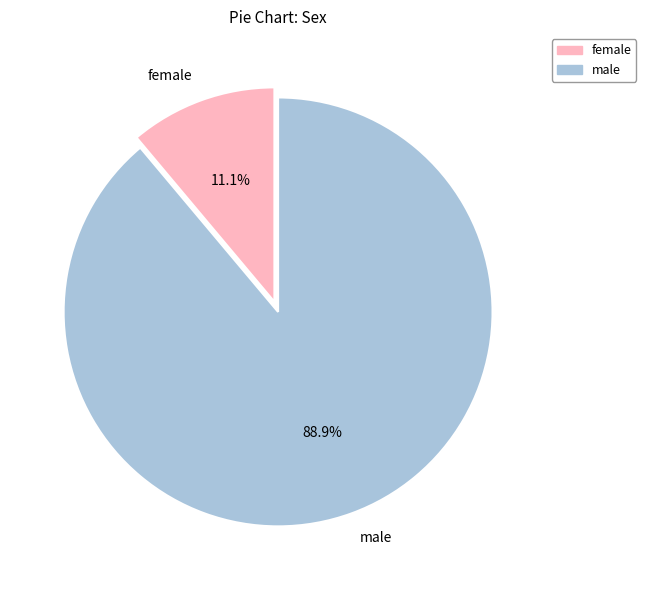

What is the largest slice in the pie chart?

male